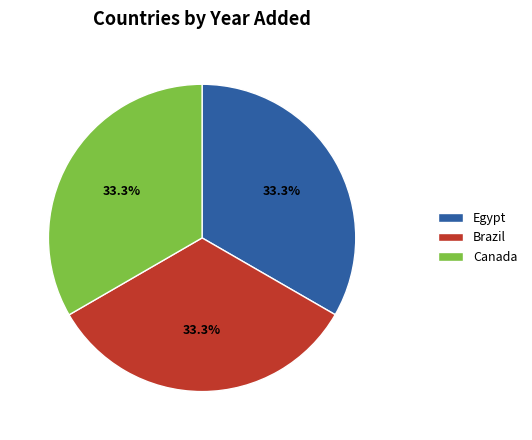

To the nearest percent, what percentage of the pie is Canada?

33%